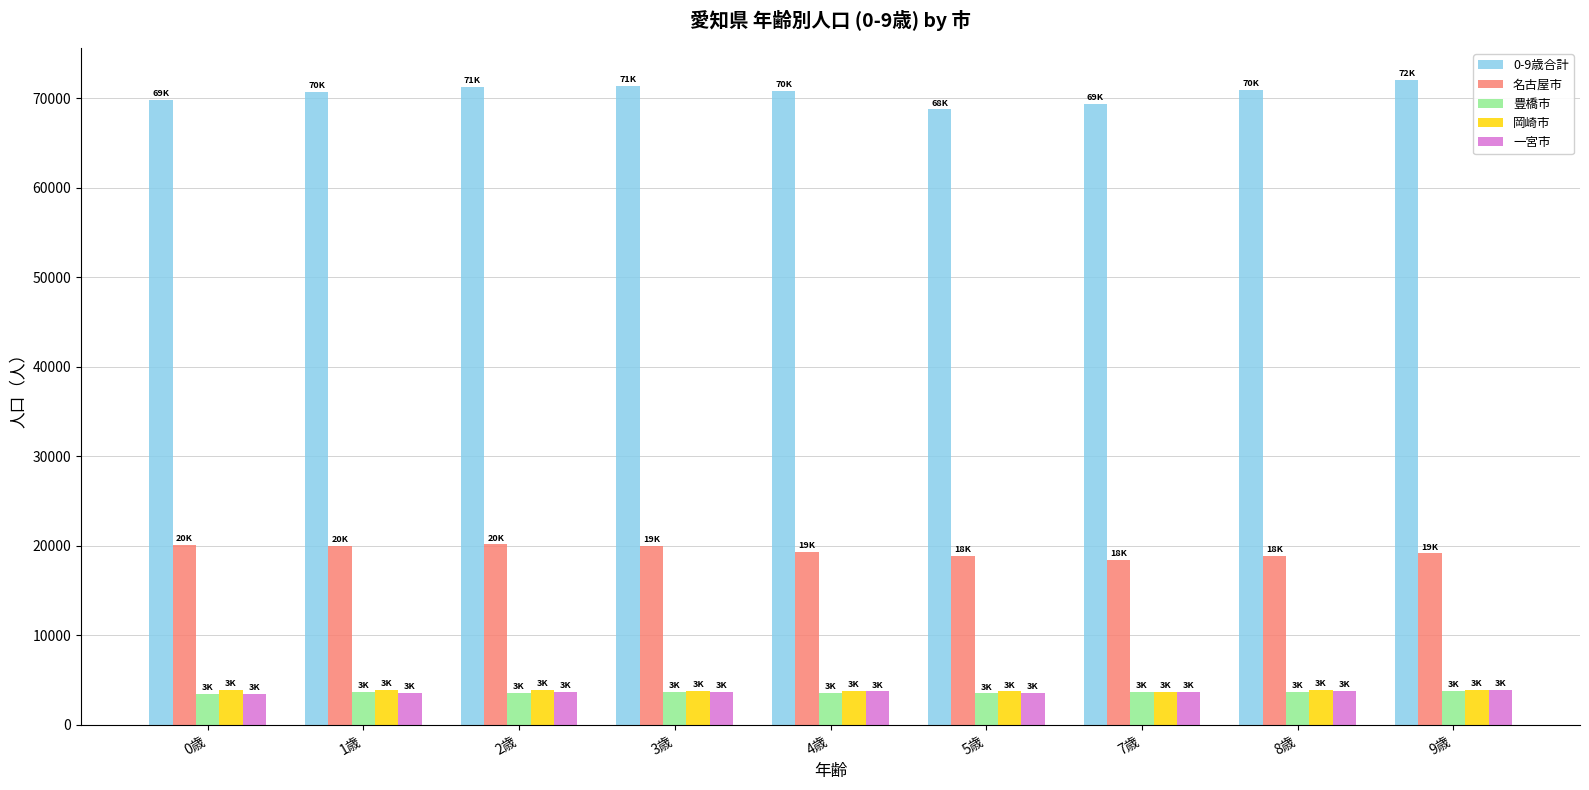

Which series has the largest total across all categories?

0-9歳合計